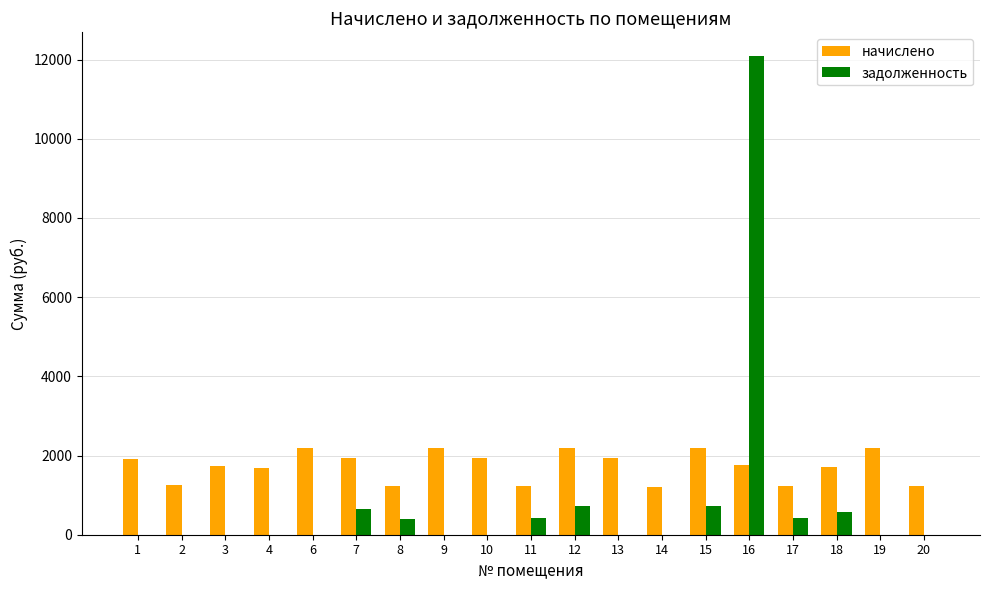

What is the maximum value for начислено?

2201.1